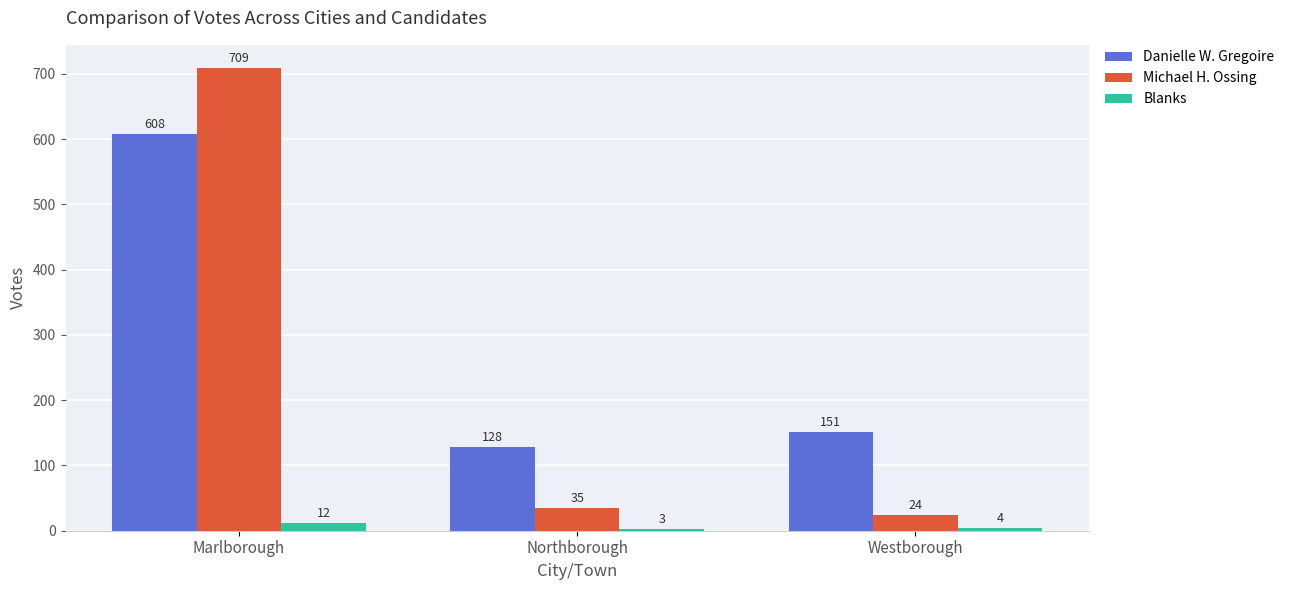

What is the value of the Blanks bar at the 2nd from the left?

3